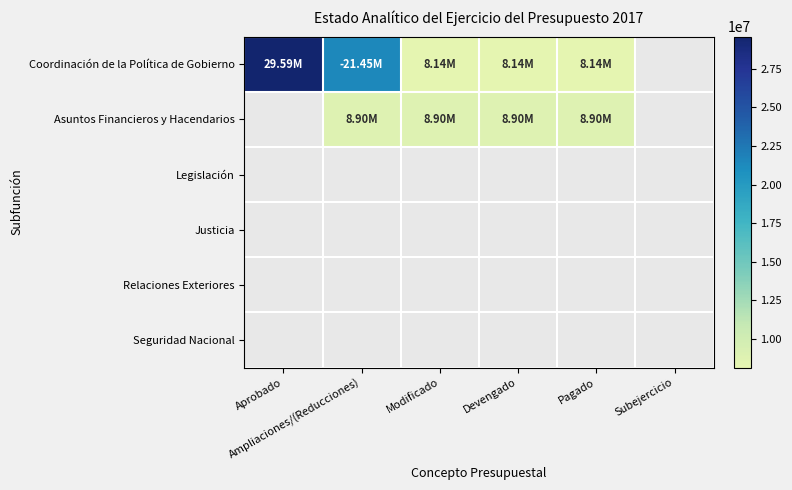

Which has a higher value, Aprobado or Modificado?

Aprobado